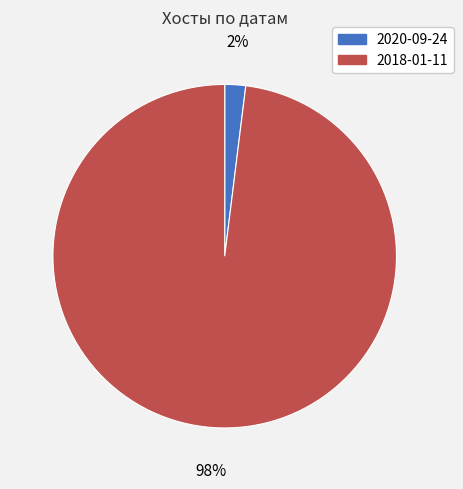

How many slices are in this pie chart?

2